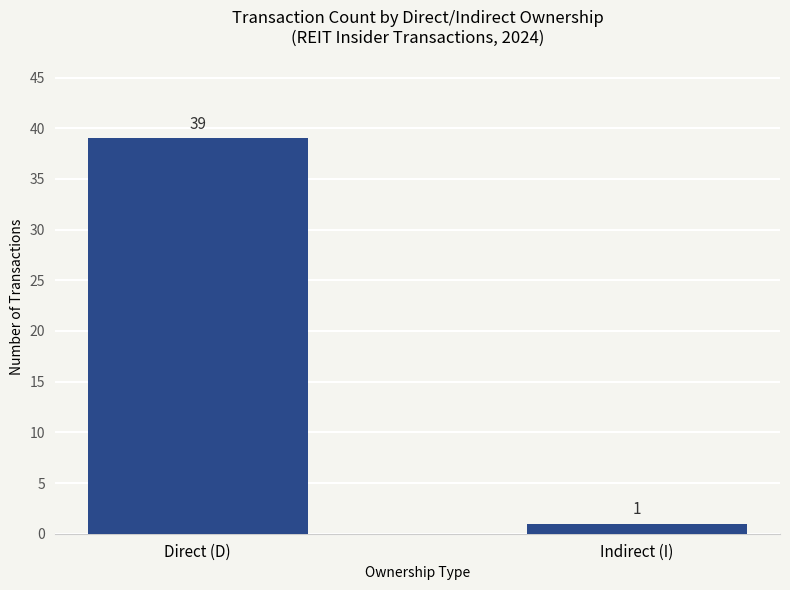

How many bars are there in total?

2